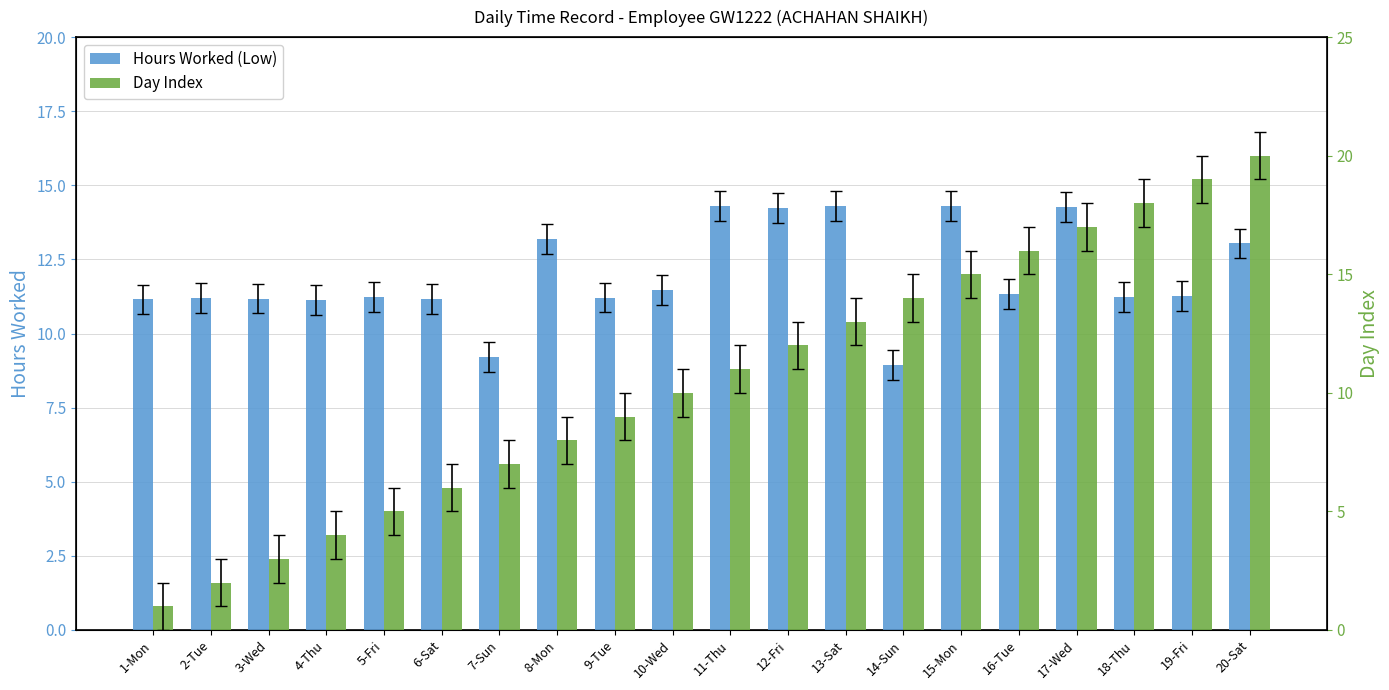

List the series in order of their overall mean, highest first.

Hours Worked (Low), Day Index